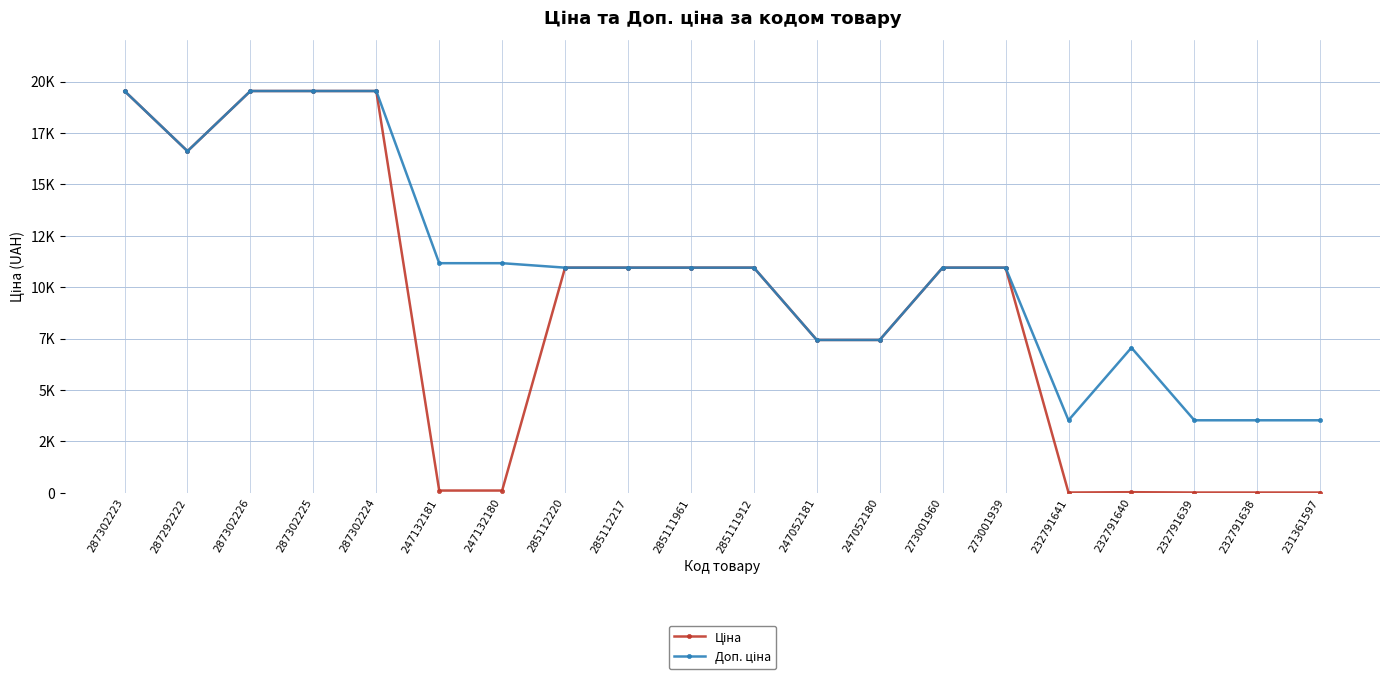

At how many categories does at least one series exceed 16898?

4